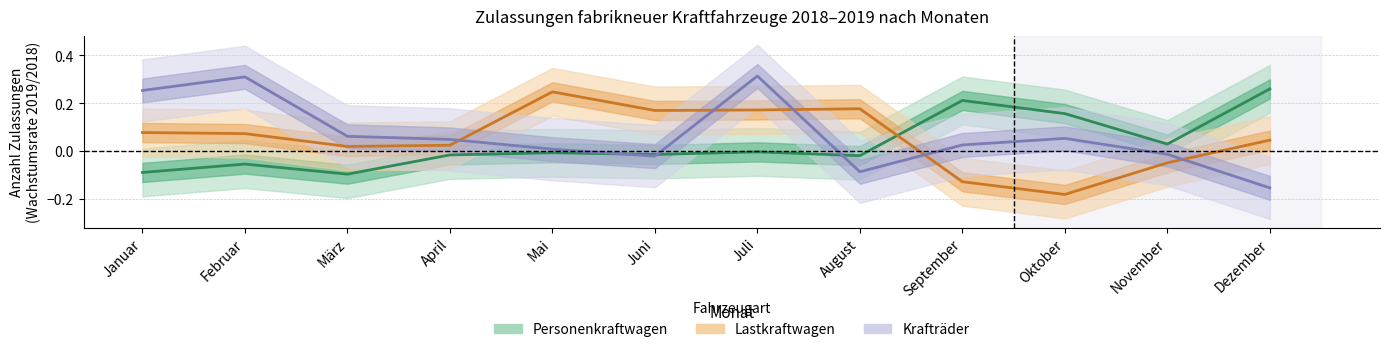

Where is the first local minimum for Lastkraftwagen?

März